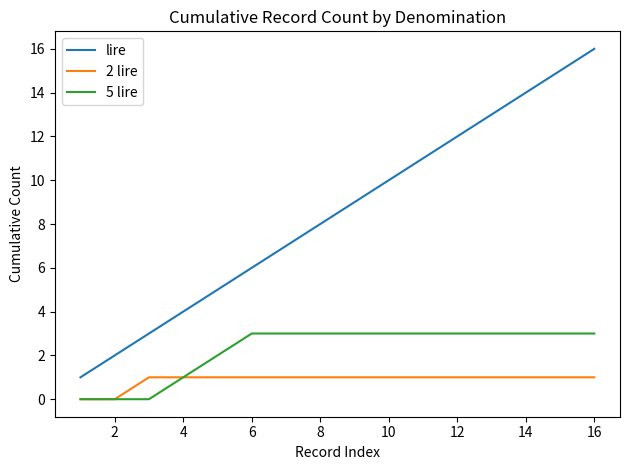

True or false: lire and 5 lire cross at least once.

False